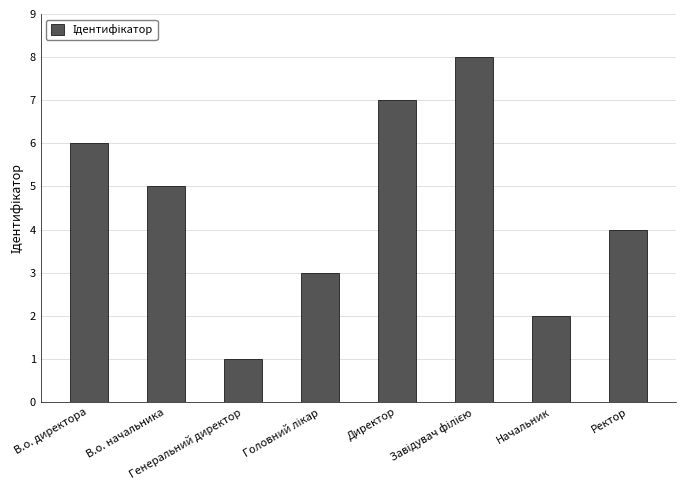

Which label corresponds to the smallest value in the chart?

Генеральний директор